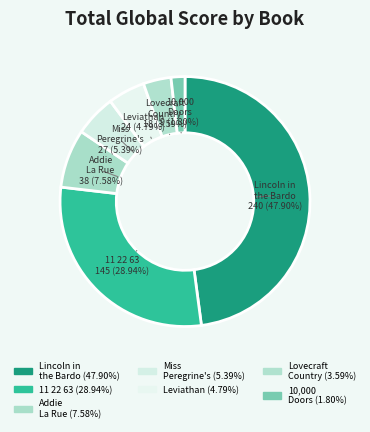

How many slices are in this pie chart?

7